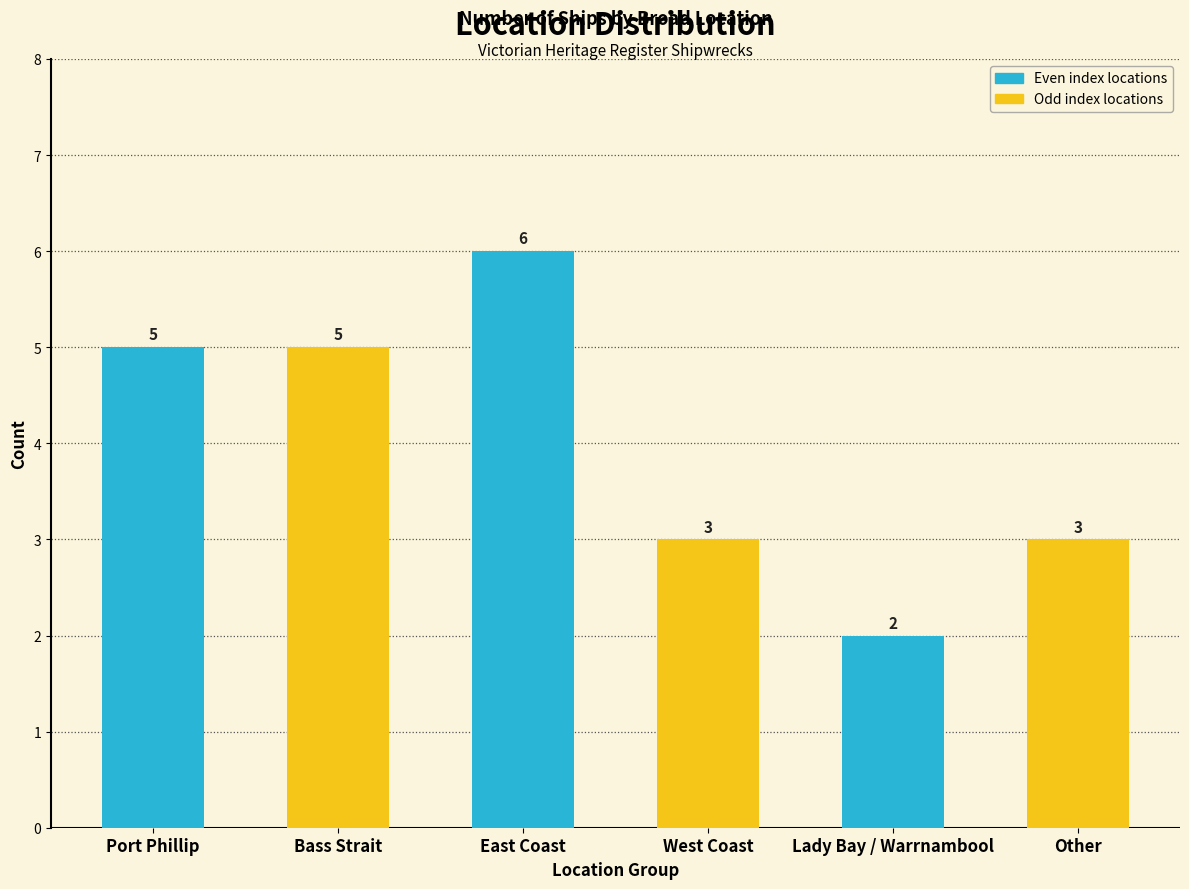

What is the change in value from Port Phillip to Lady Bay / Warrnambool?

-3